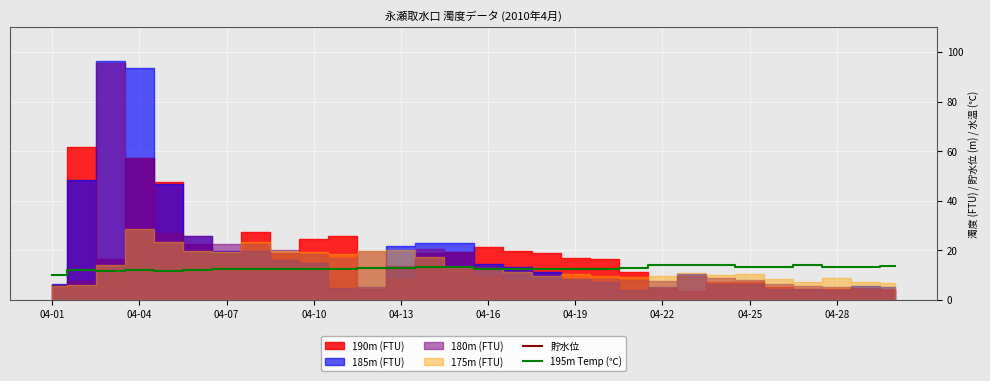

Is it true that 195m Temp (℃) equals 12.4 at 04-07?

True